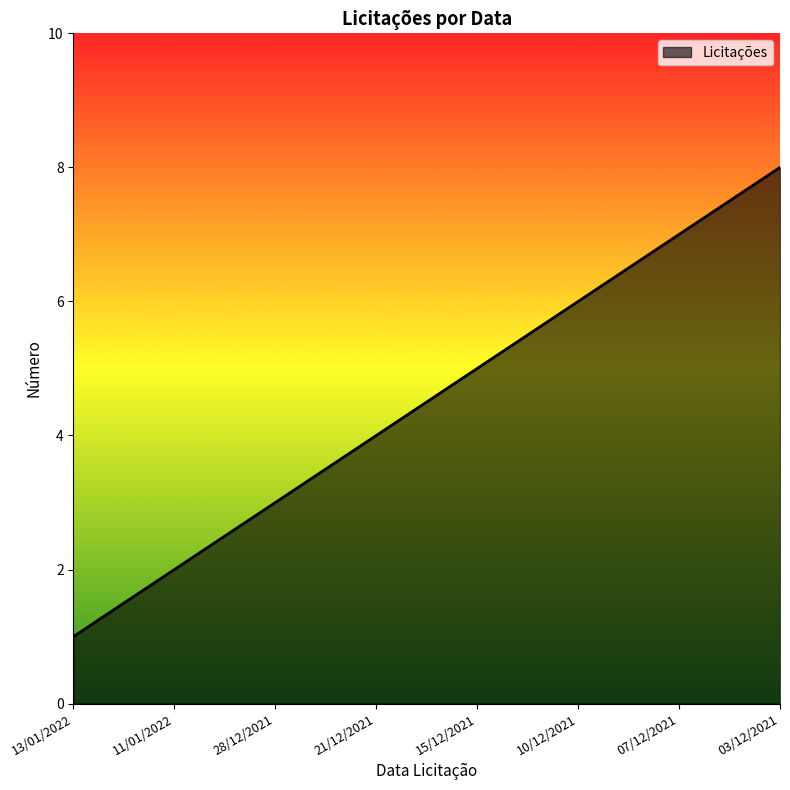

Does the chart have visible grid lines?

No